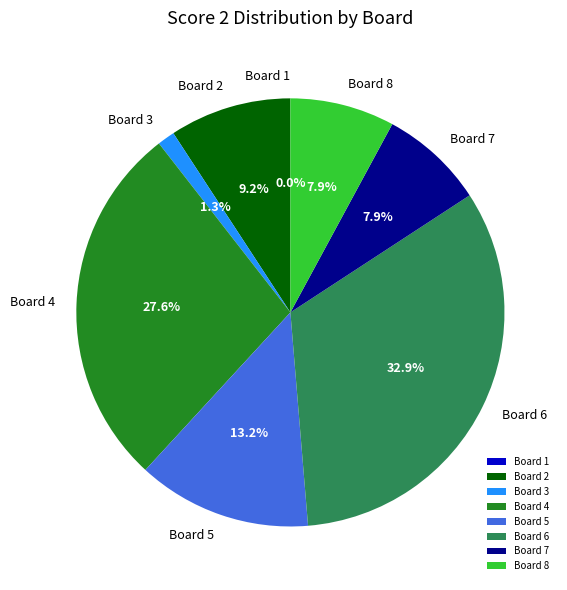

To the nearest percent, what is the difference between the 7 and 5 slice percentages?

5%